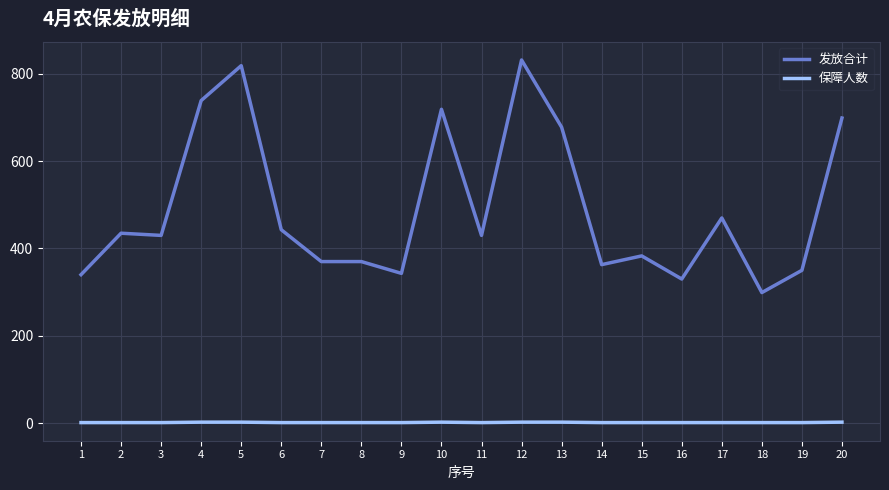

What is the difference between the maximum and minimum values in the 发放合计 series?

533